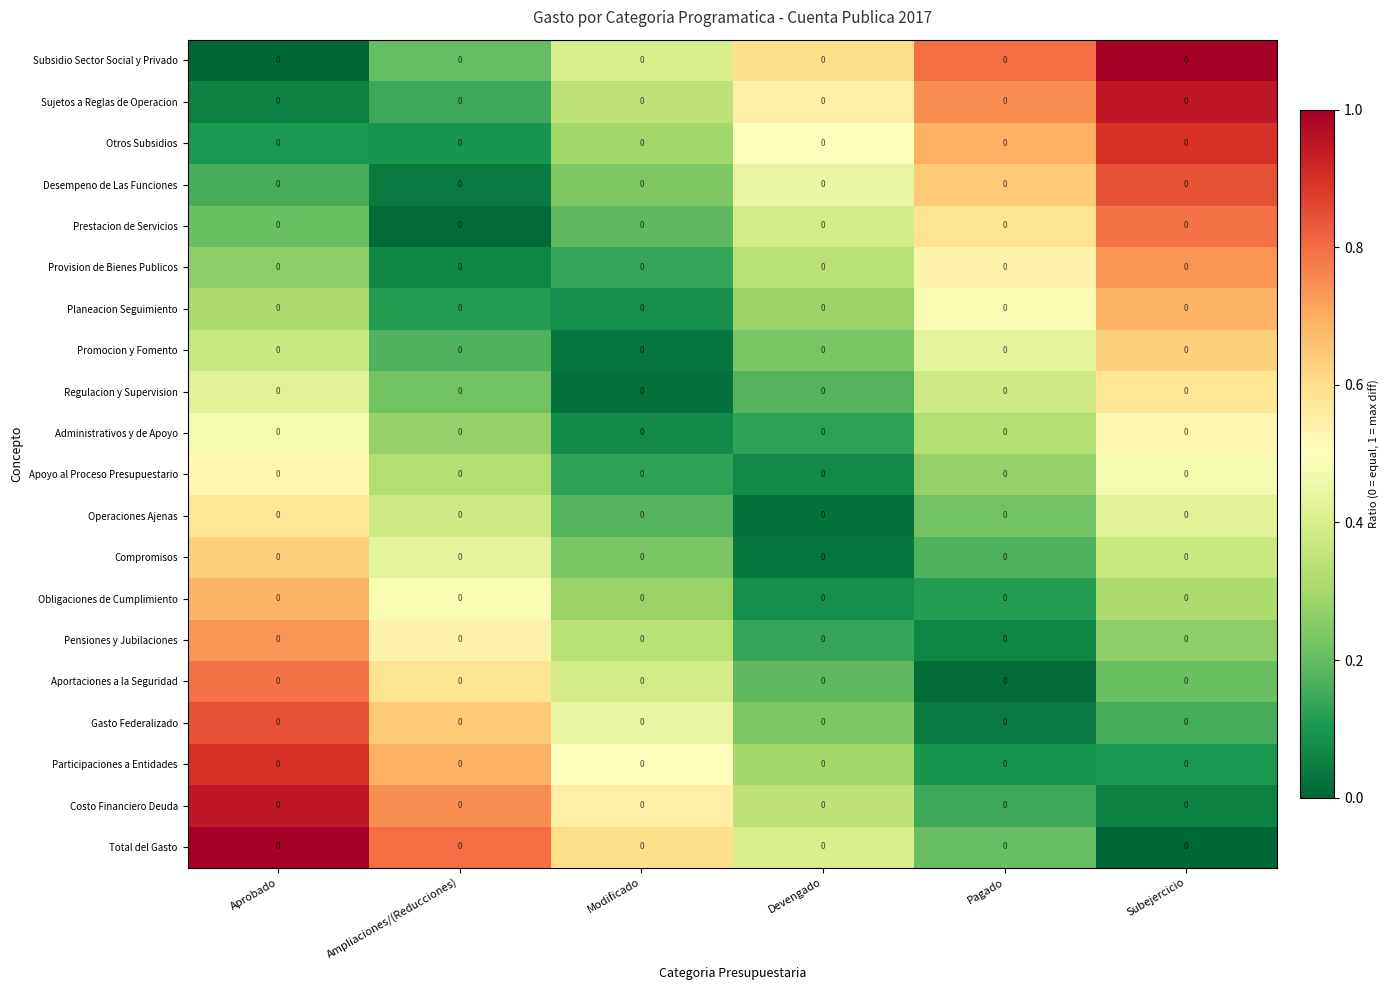

Rank the series at Subejercicio from lowest to highest value.

Total del Gasto, Costo Financiero Deuda, Participaciones a Entidades, Gasto Federalizado, Aportaciones a la Seguridad, Pensiones y Jubilaciones, Obligaciones de Cumplimiento, Compromisos, Operaciones Ajenas, Apoyo al Proceso Presupuestario, Administrativos y de Apoyo, Regulacion y Supervision, Promocion y Fomento, Planeacion Seguimiento, Provision de Bienes Publicos, Prestacion de Servicios, Desempeno de Las Funciones, Otros Subsidios, Sujetos a Reglas de Operacion, Subsidio Sector Social y Privado